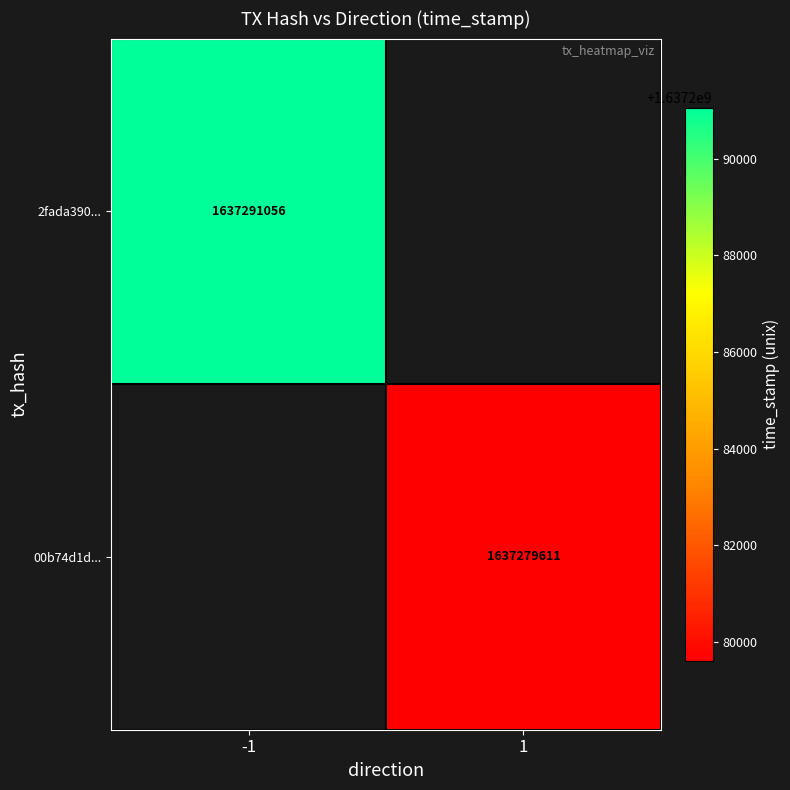

Is it true that 00b74d1d... equals 432366404 at 1?

False